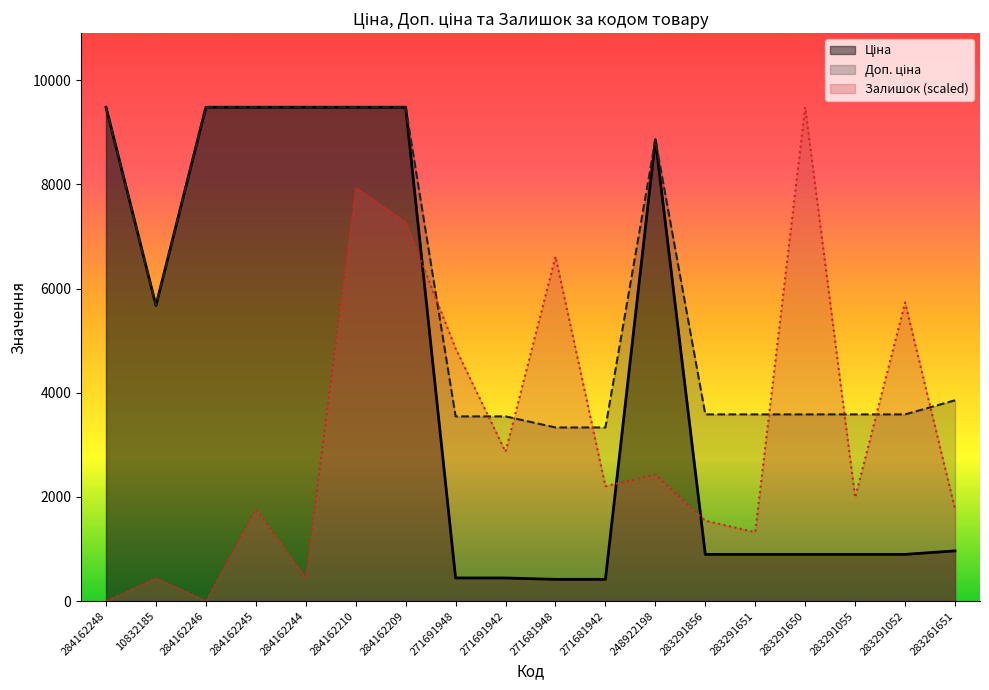

What is the total value across all series at 284162245?

20723.9